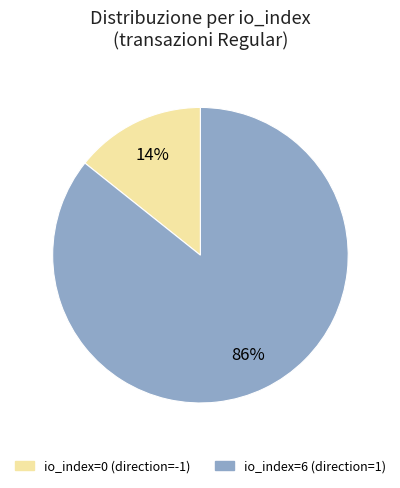

The io_index=0 (direction=-1) slice represents 1% of the pie. True or false?

False